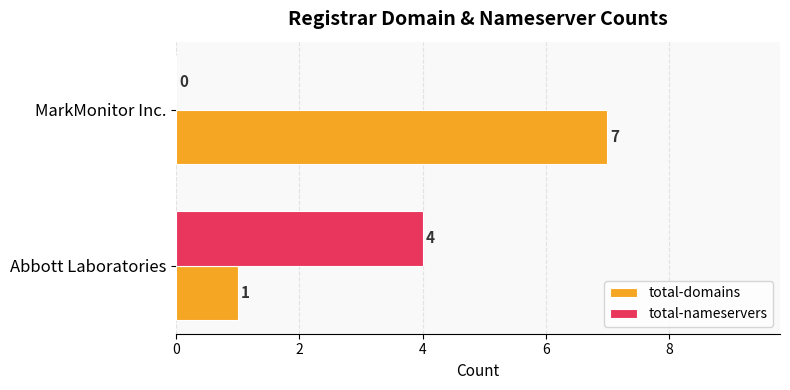

The total-nameservers series shows 5 at Abbott Laboratories. True or false?

False